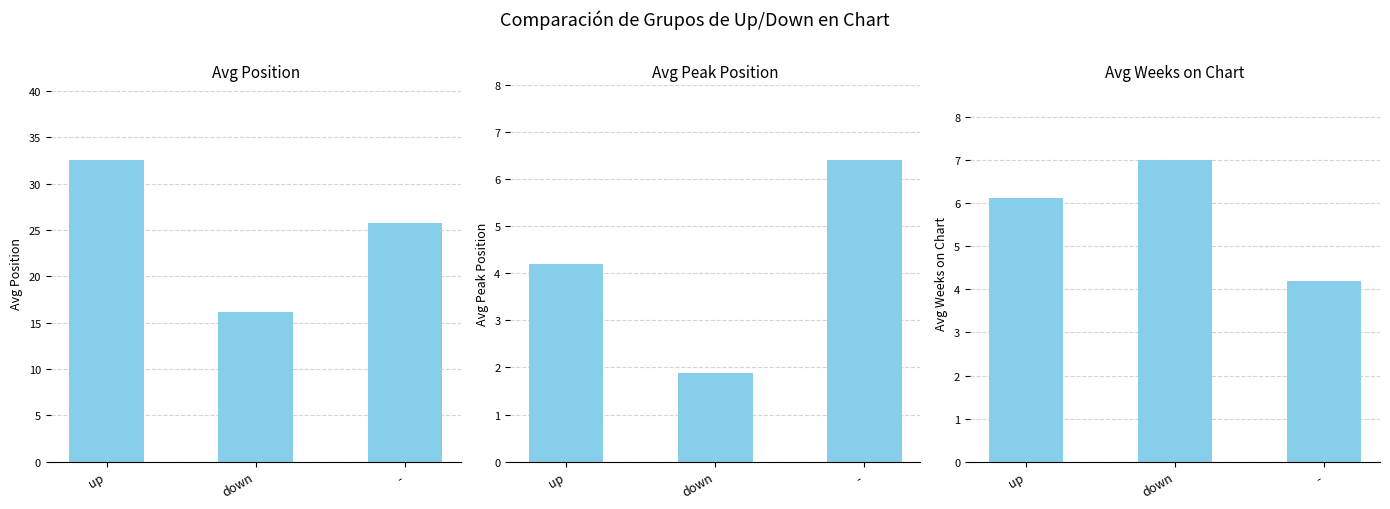

What is the difference between the maximum and minimum values in the Avg Weeks on Chart series?

2.8